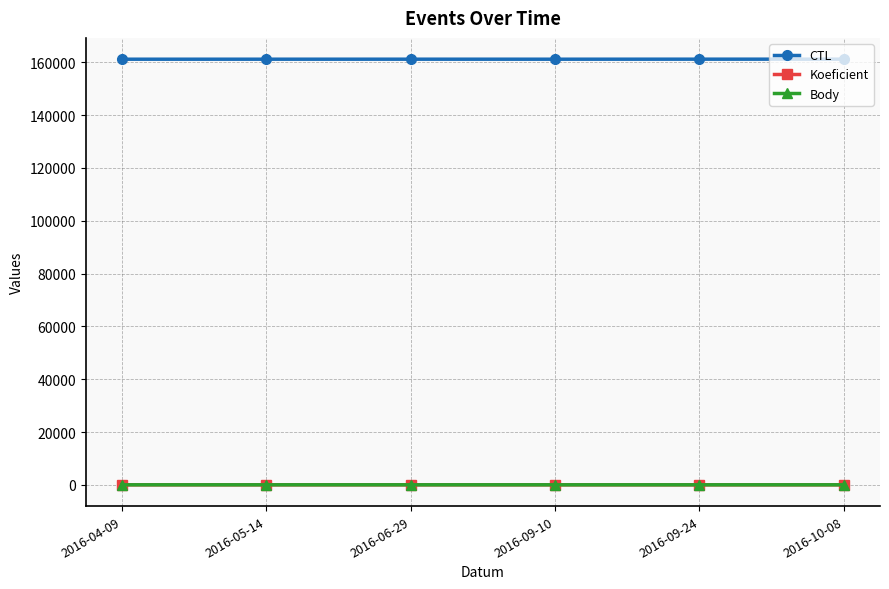

At which label does Body reach its minimum?

2016-04-09